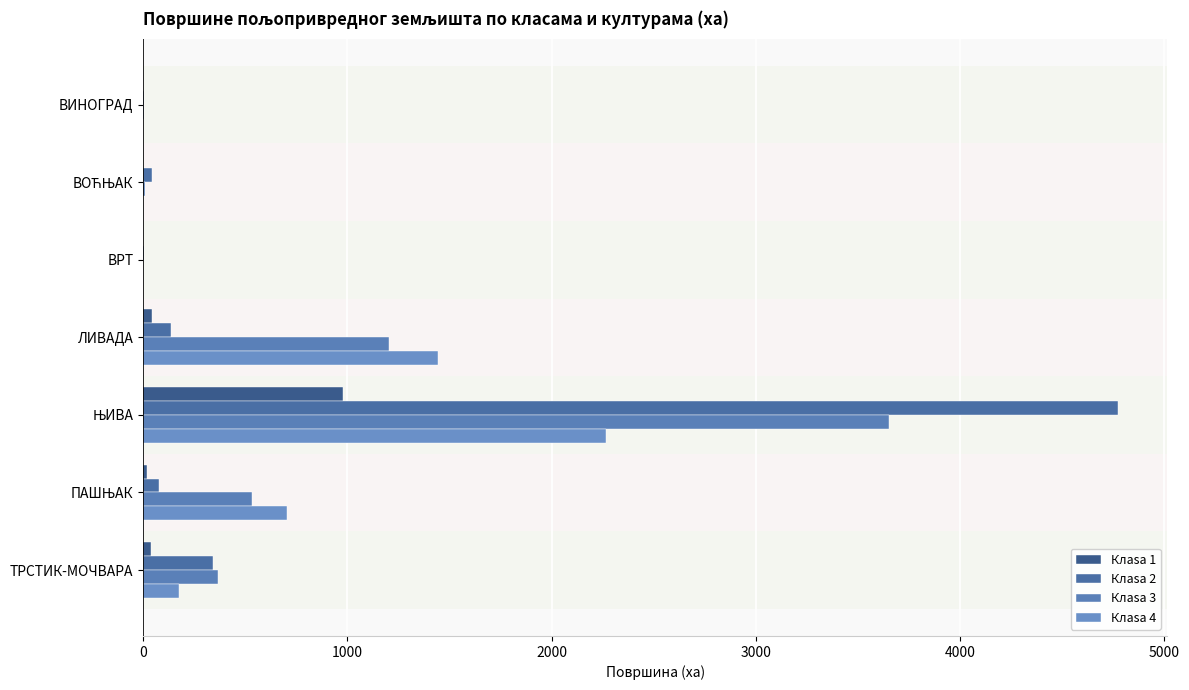

How many data points in Клasa 4 are above 176?

4